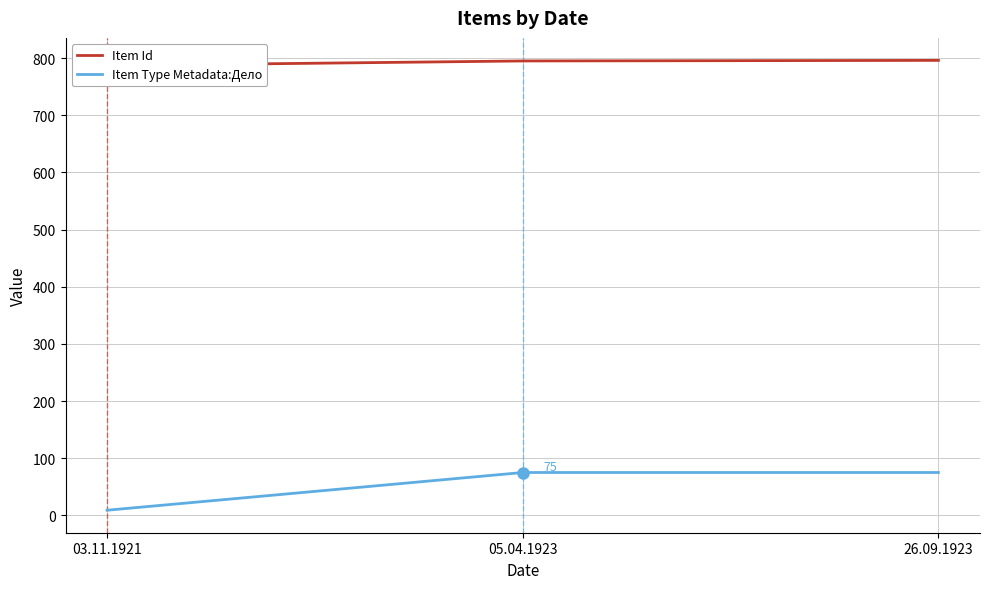

What position from the right is 05.04.1923?

2